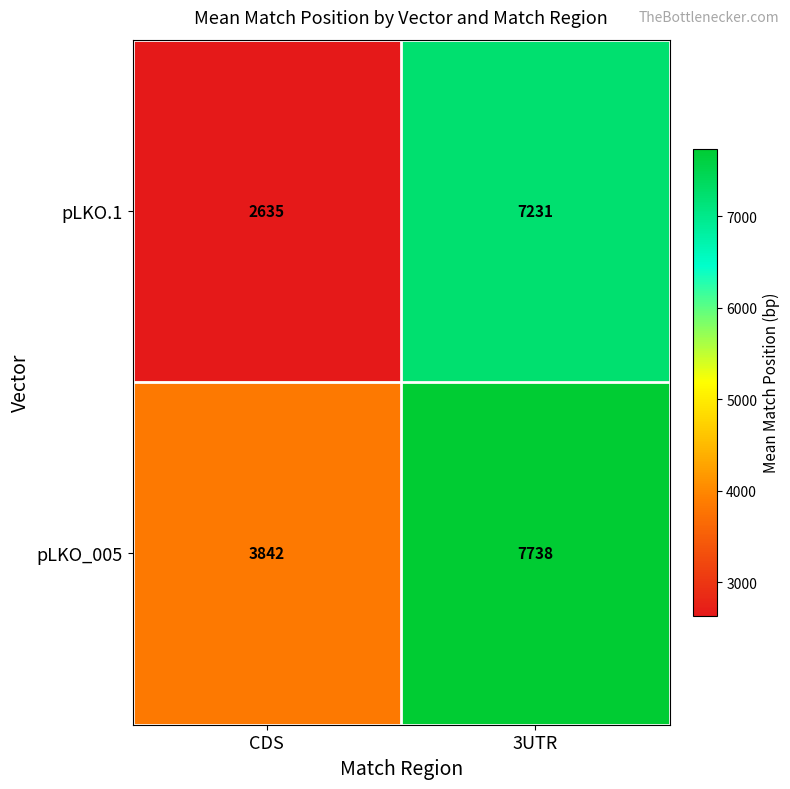

What is the sum of the pLKO.1 values at 3UTR and CDS?

9866